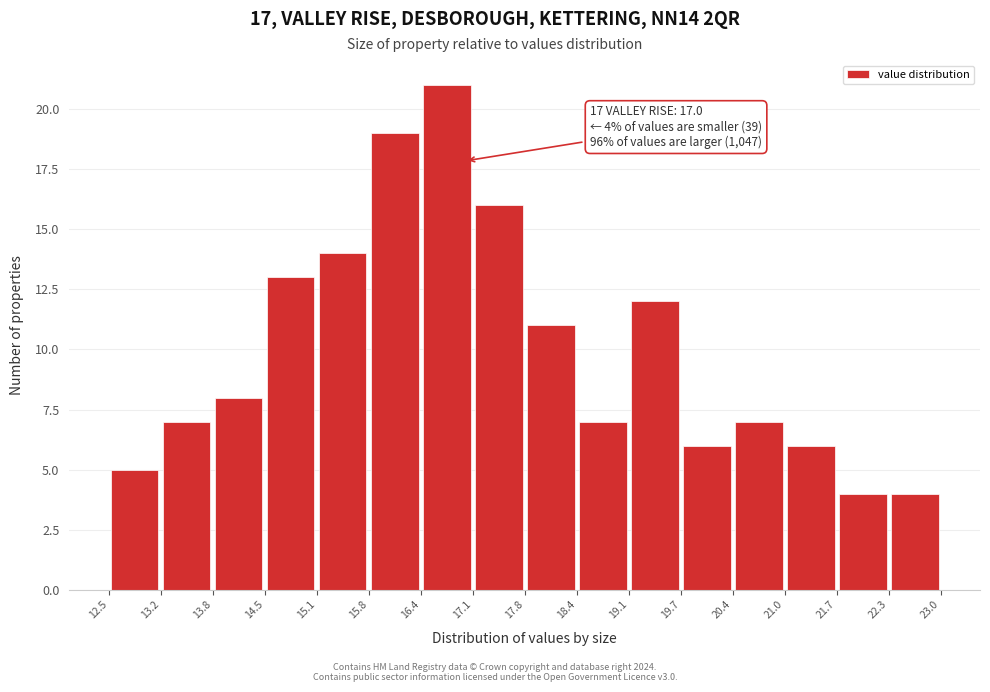

Which range on the x-axis has the tallest bar?

16.4 to 17.1